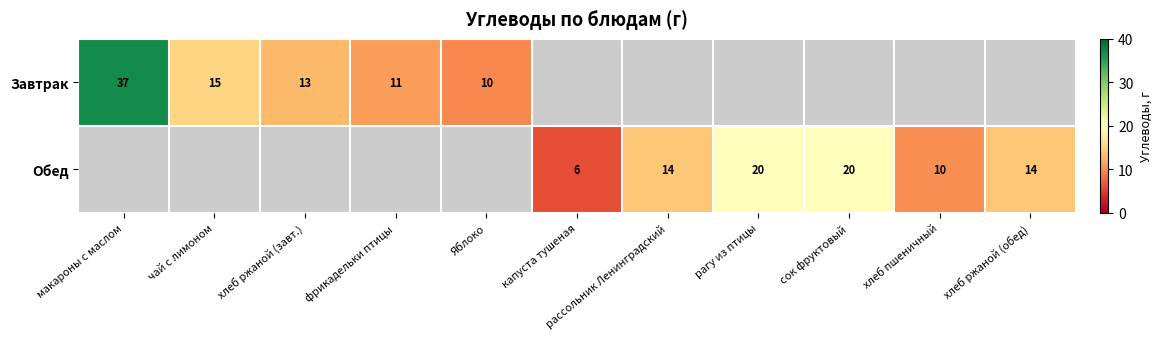

What is the sum of the Завтрак values at макароны с маслом and Яблоко?

47